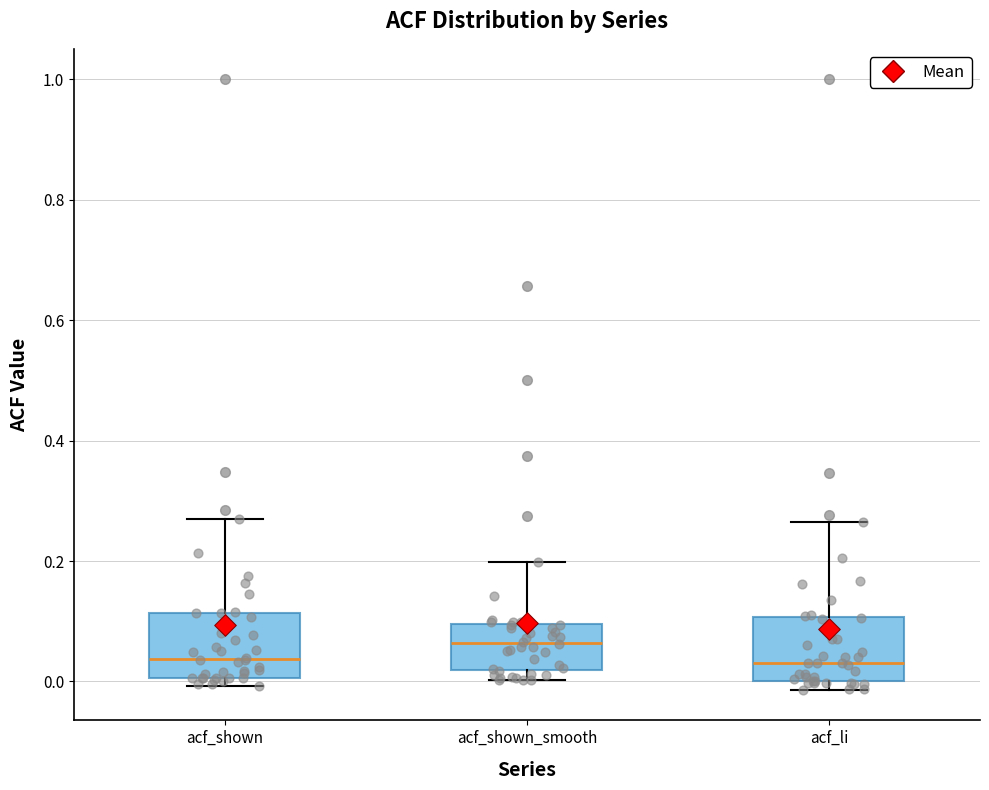

Reading left to right, transcribe this box plot: for each box, give where its median line is, the range the box spans, and where its two whiskers end, as read against the y-axis. The values are not printed on the chart, so give them approximately, as read against the axis.

acf_shown: median 0.04, box 0.00 to 0.12, whiskers 0.00 (just below the box's lower edge) to 0.28
acf_shown_smooth: median 0.06, box 0.02 to 0.10, whiskers 0.00 to 0.20
acf_li: median 0.04, box 0.00 to 0.10, whiskers -0.02 to 0.26